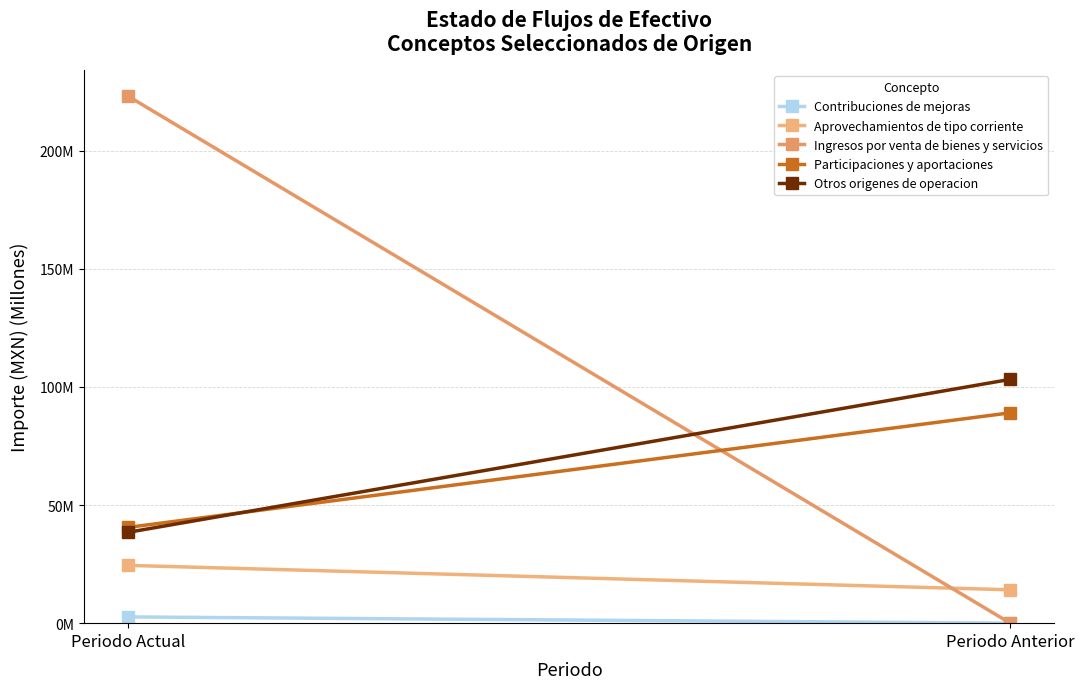

What position from the right is Periodo Actual?

2